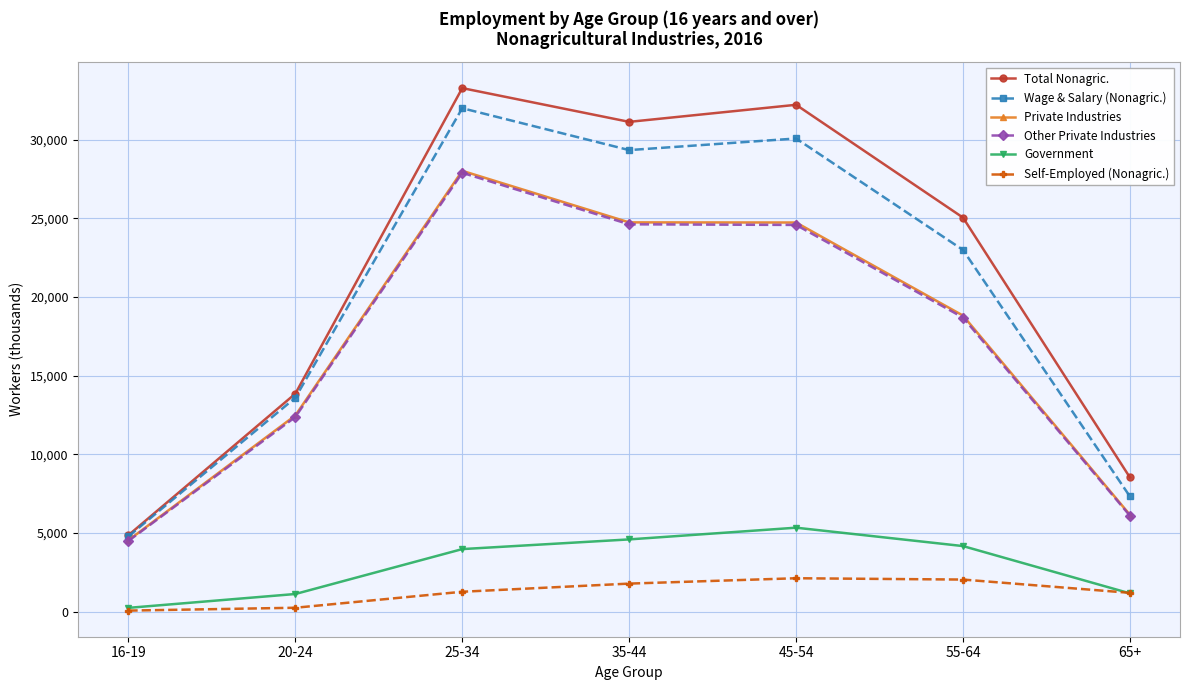

Which series has the largest range (max minus min)?

Total Nonagric.